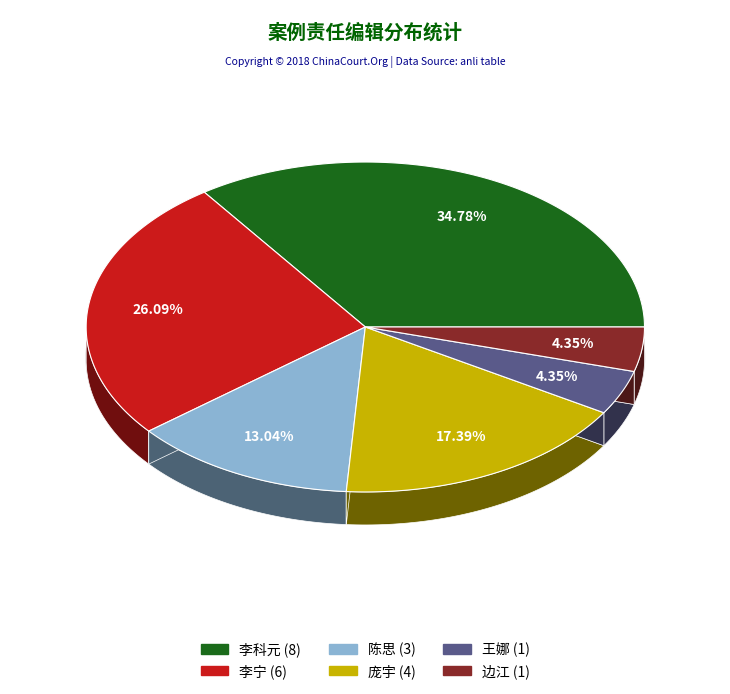

What is the smallest slice in the pie chart?

王娜